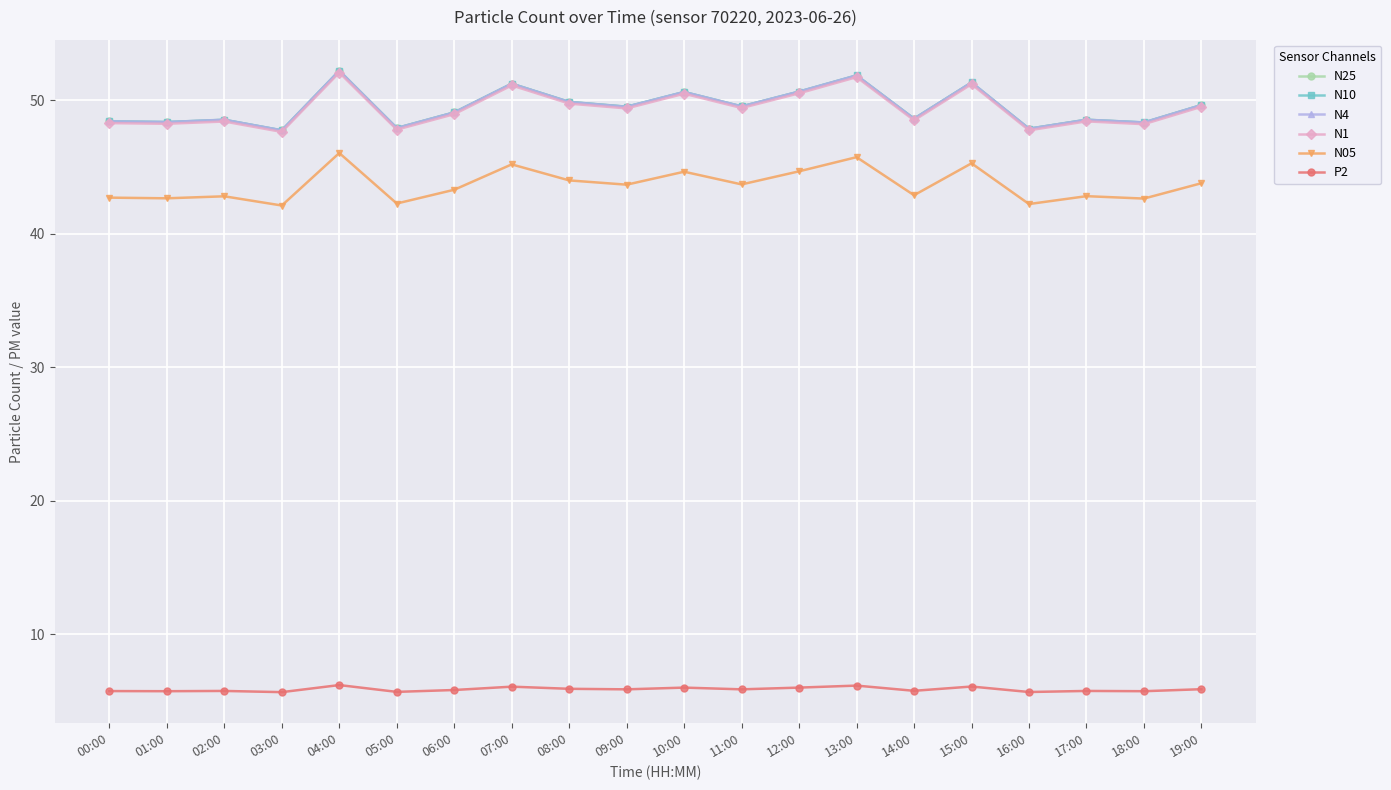

Is the value of N25 at 18:00 greater than the value of P2 at 15:00?

Yes